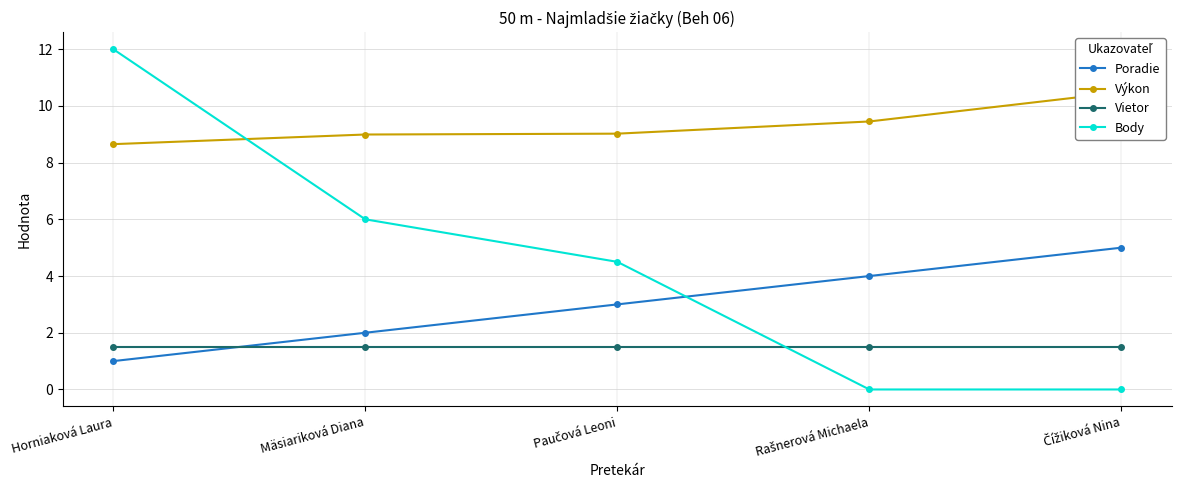

What is the greatest value displayed?

12.0